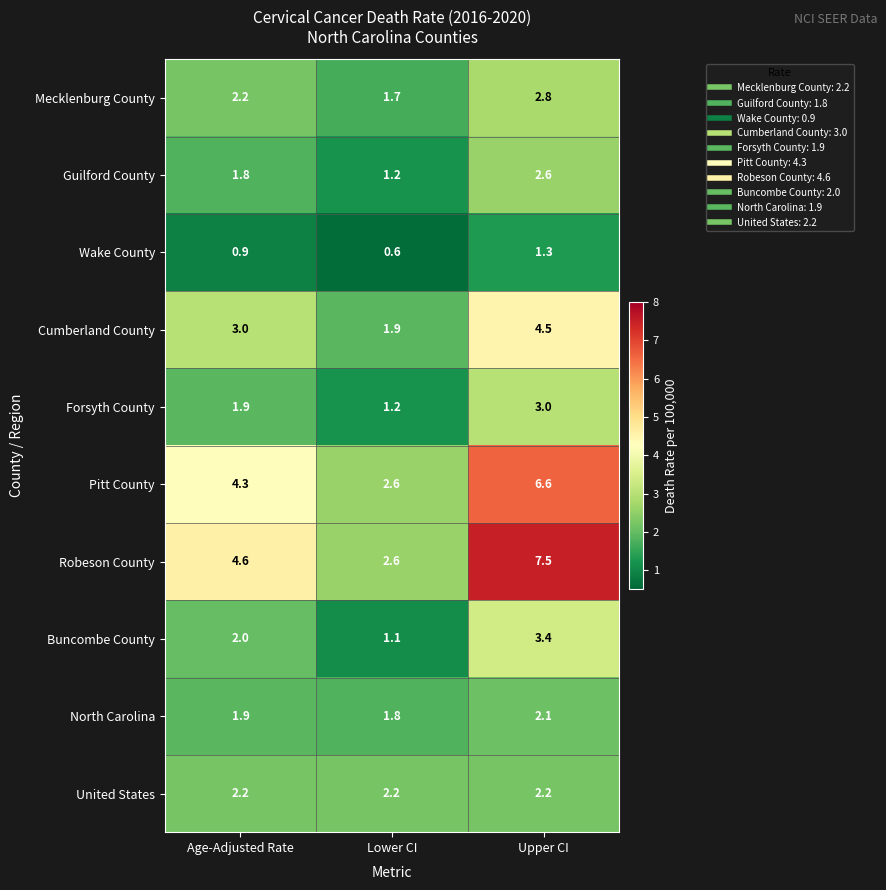

Which series has the largest total across all categories?

Robeson County